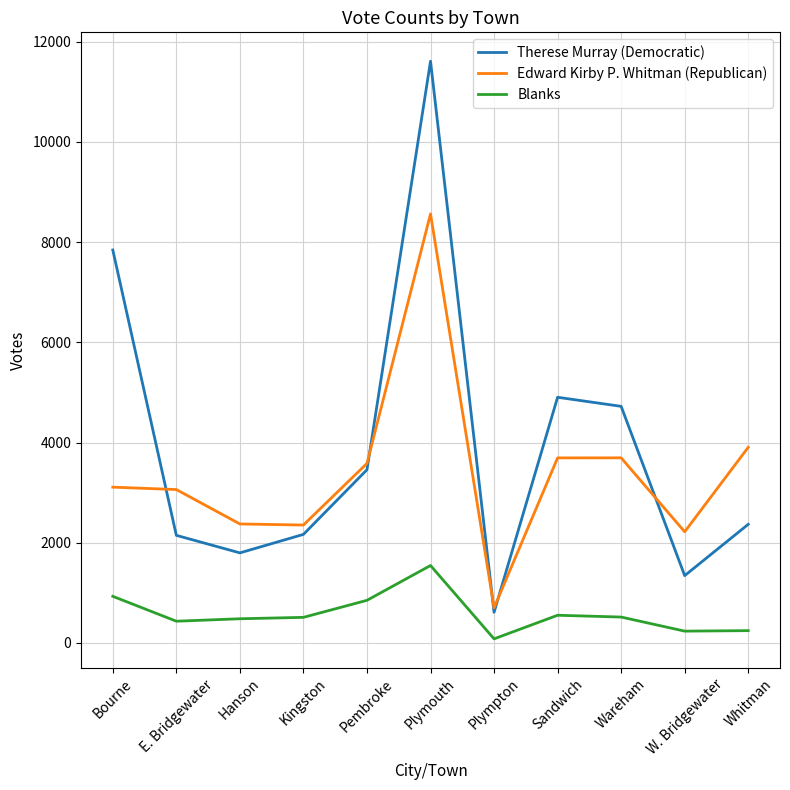

Where is the first local maximum for Therese Murray (Democratic)?

Plymouth